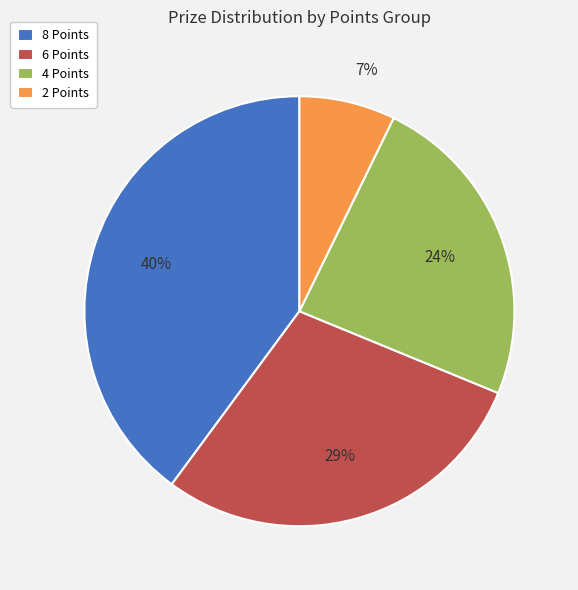

How many slices are in this pie chart?

4